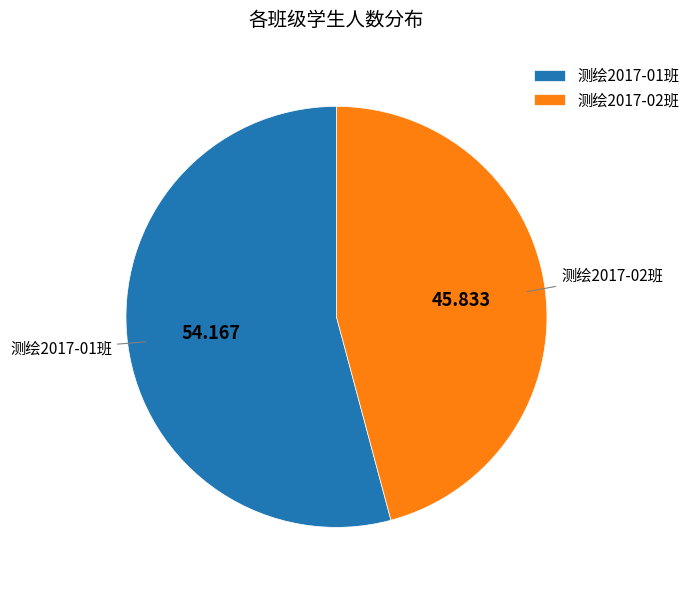

Which slice represents more than half of the pie?

测绘2017-01班